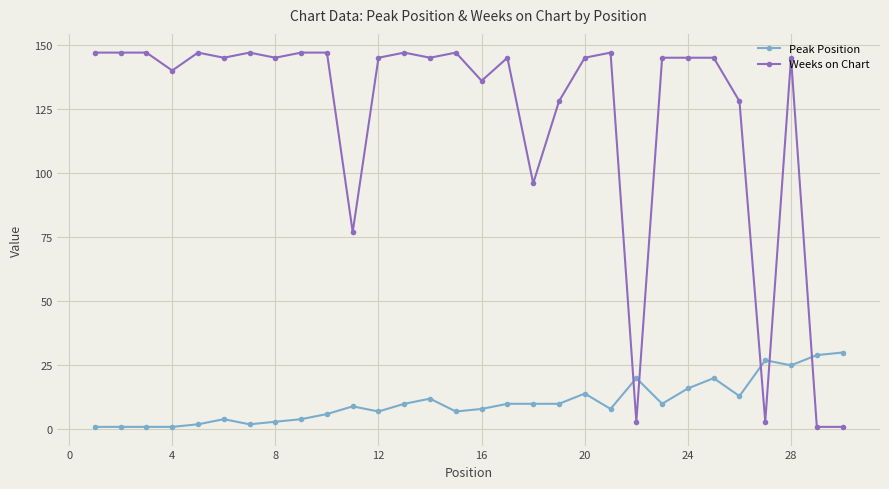

True or false: Weeks on Chart and Peak Position cross at least once.

True